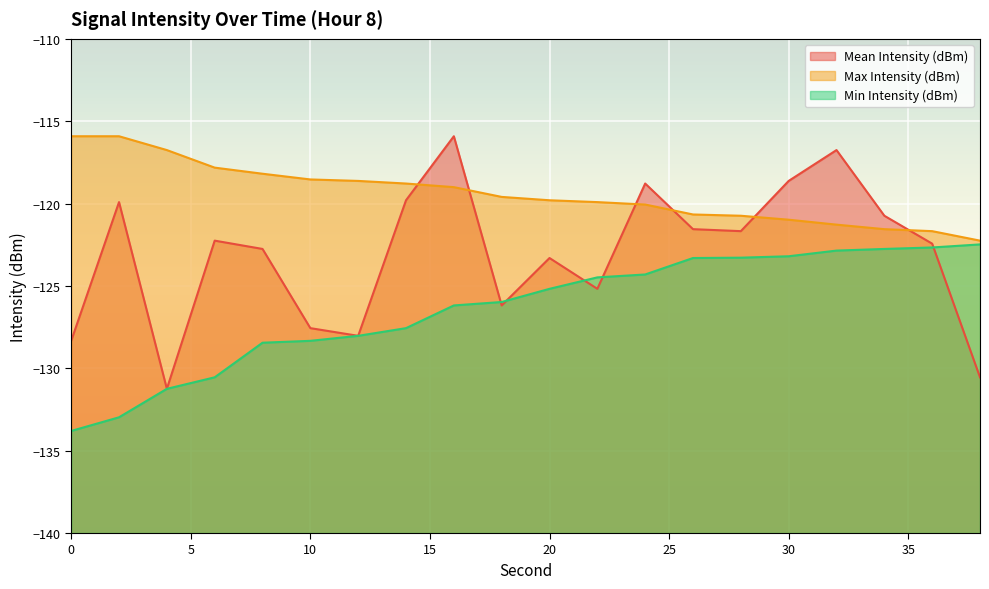

True or false: Mean Intensity (dBm) has a value of -28.6 at 24.

False